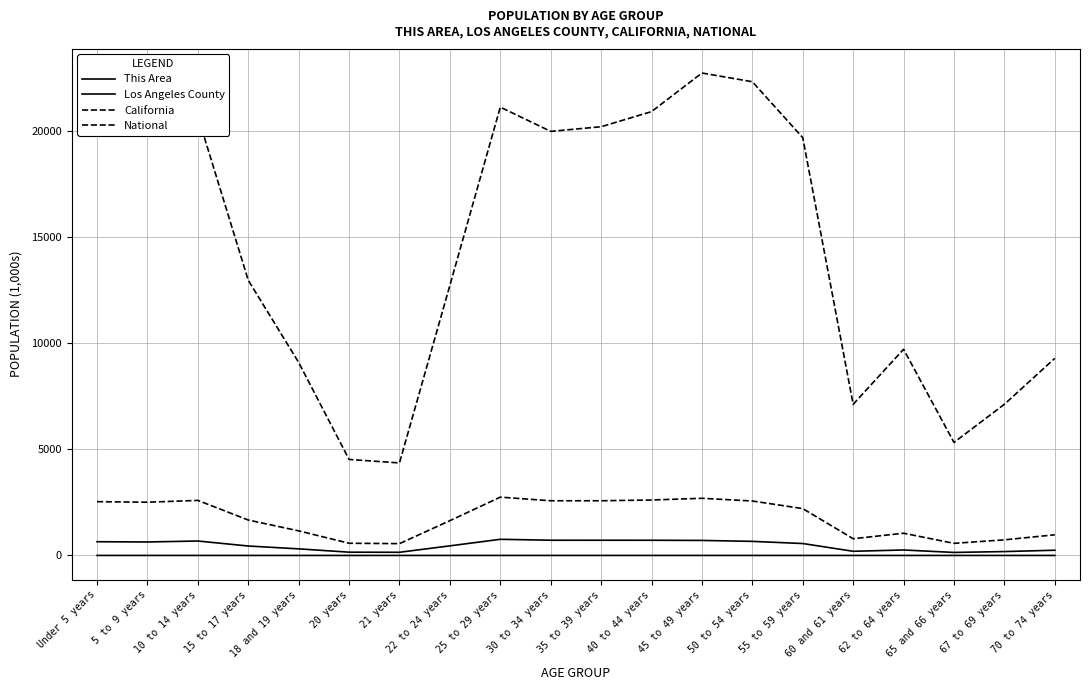

True or false: National and California intersect in this chart.

False